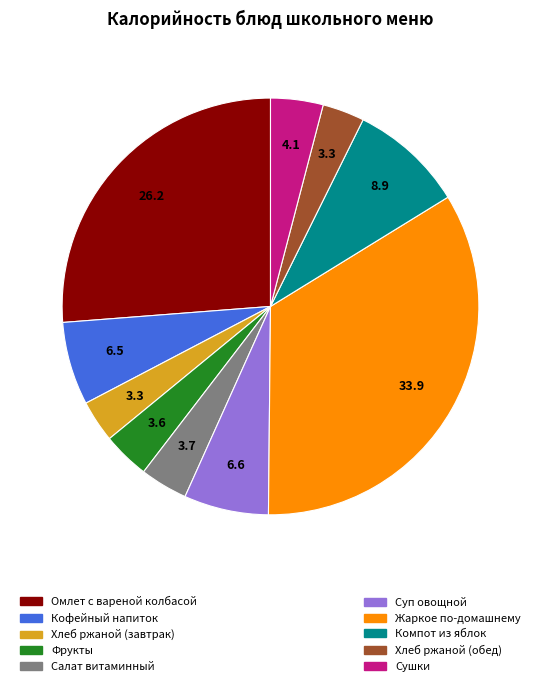

Is there a majority slice in this chart?

No